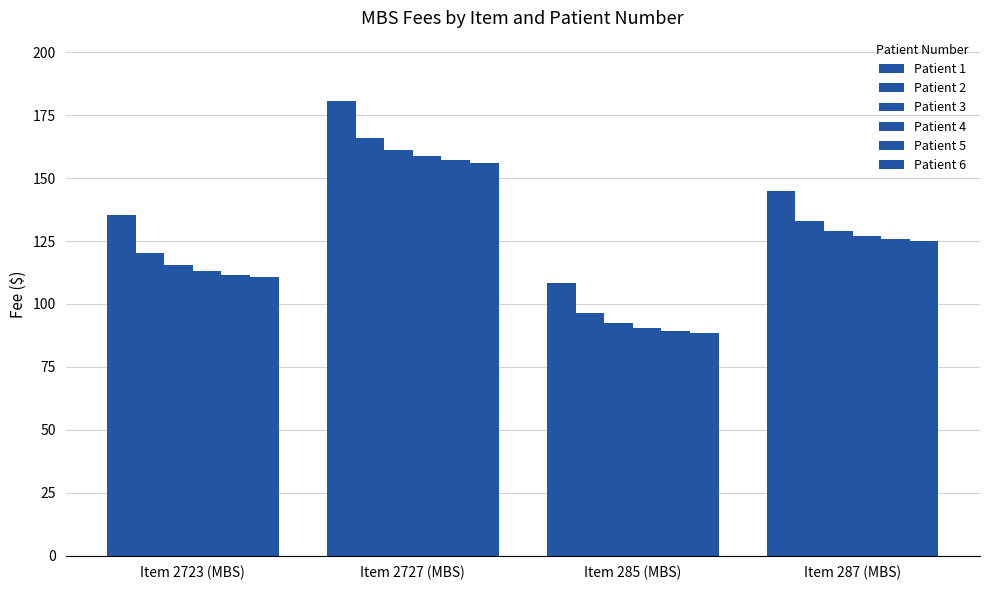

Where is Patient 5 nearest to the value 123?

Item 287 (MBS)